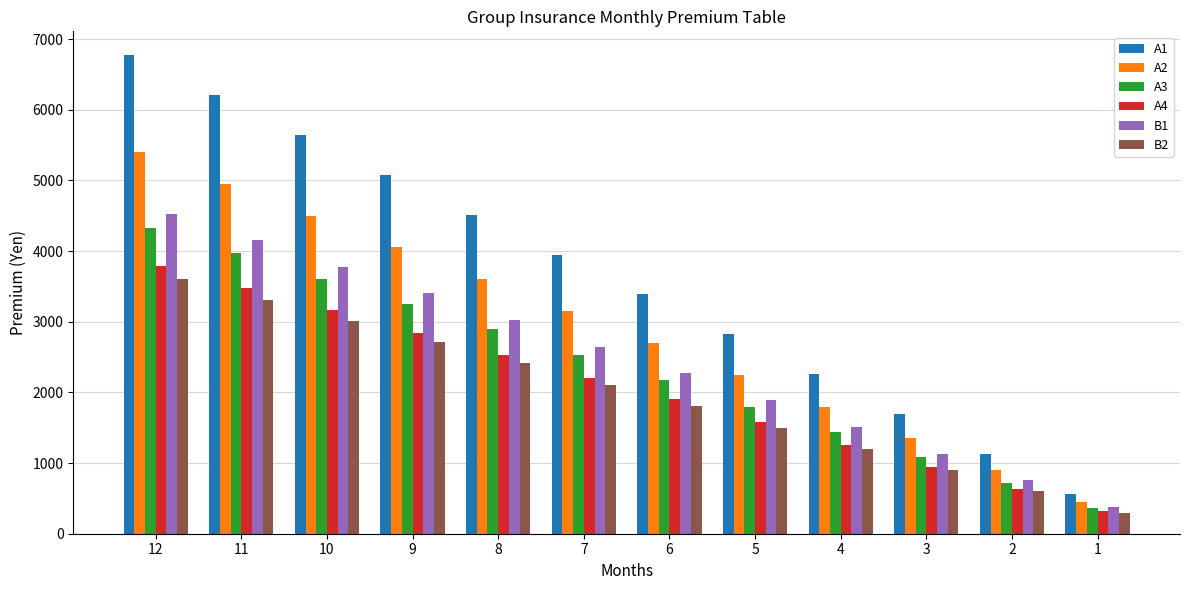

Is it true that B1 equals 2640 at 7?

True